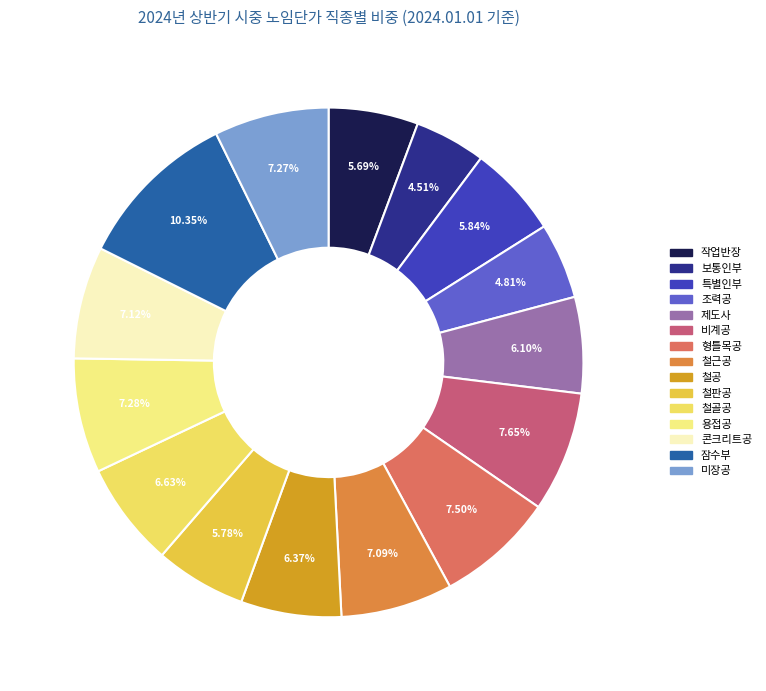

To the nearest percent, what is the difference between the largest and smallest slice percentages?

6%